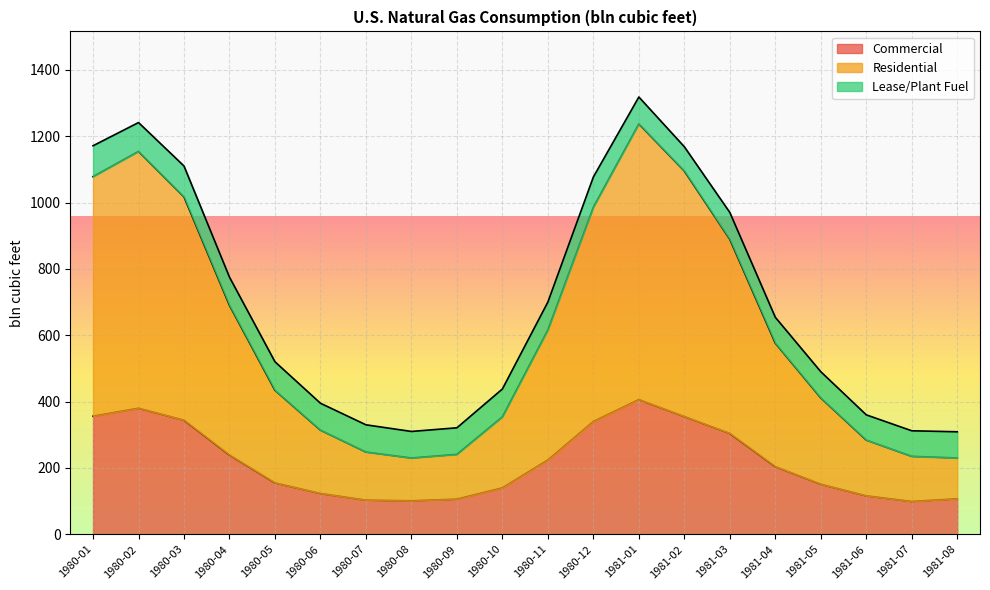

True or false: Residential has a value of 123 at 1980-06.

False